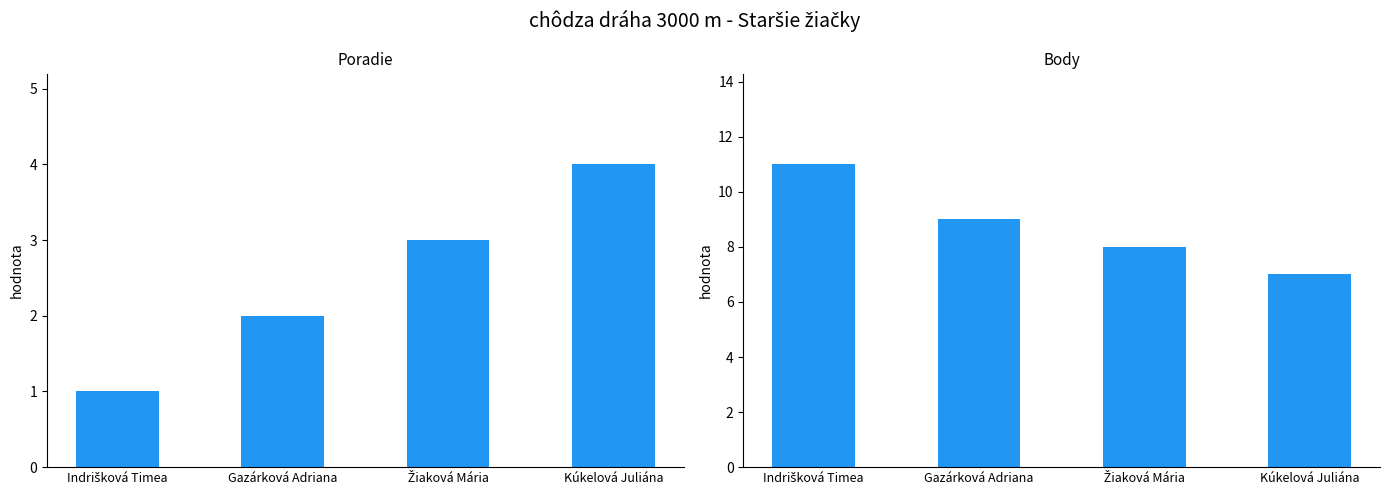

Reading left to right, transcribe all the data shown in this chart.

Poradie: 1	2	3	4
Body: 11	9	8	7